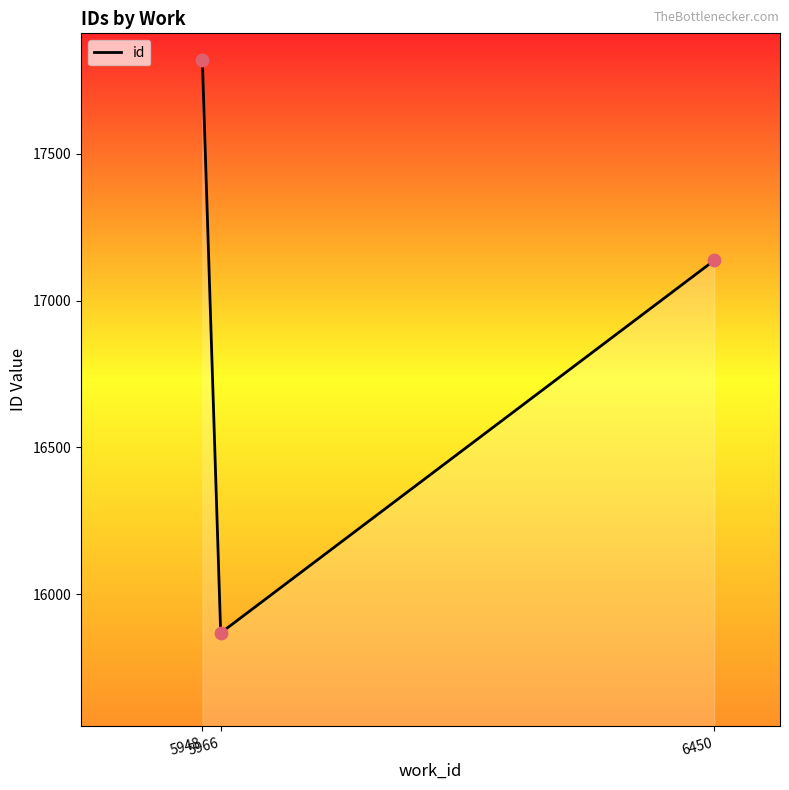

Which has a higher value, 5966 or 6450?

6450